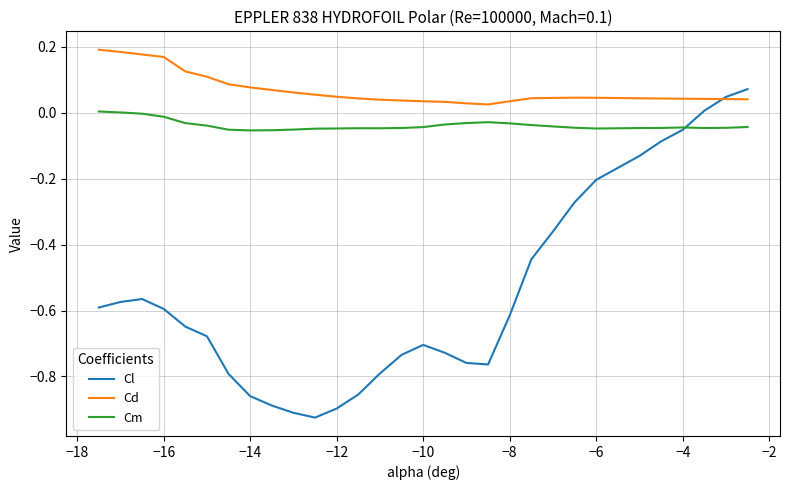

True or false: Cm and Cl intersect in this chart.

True